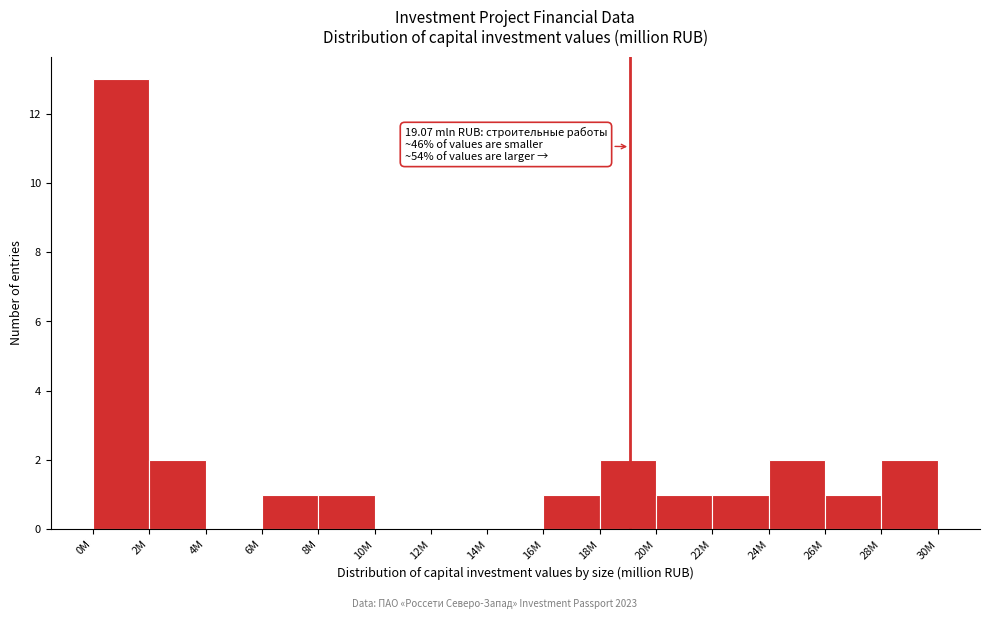

Reading left to right, what are all the values shown in this chart?

0M=13	2M=2	4M=0	6M=1	8M=1	10M=0	12M=0	14M=0	16M=1	18M=2	20M=1	22M=1	24M=2	26M=1	28M=2